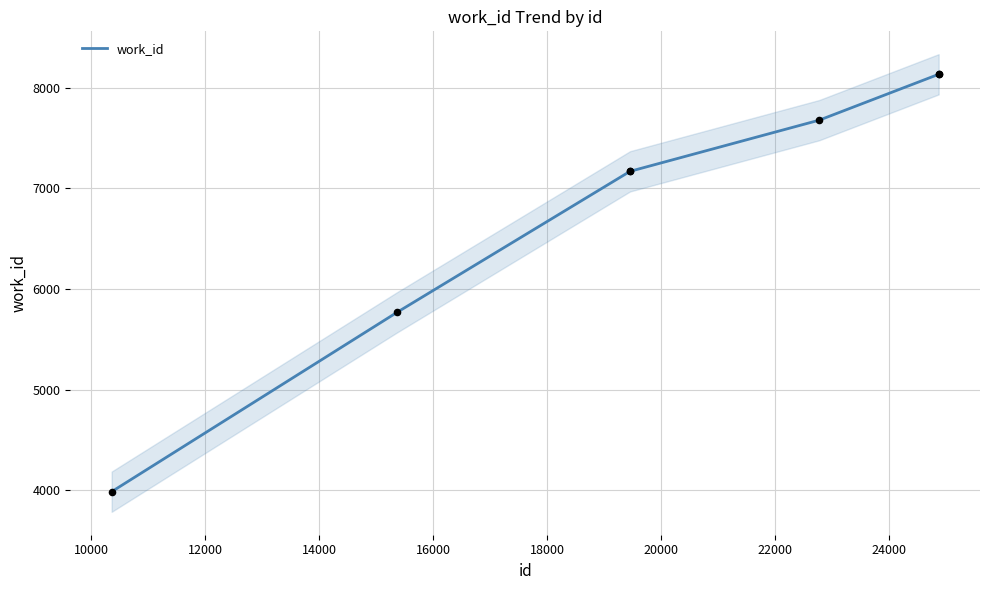

What is the highest value of the work_id series?

8132